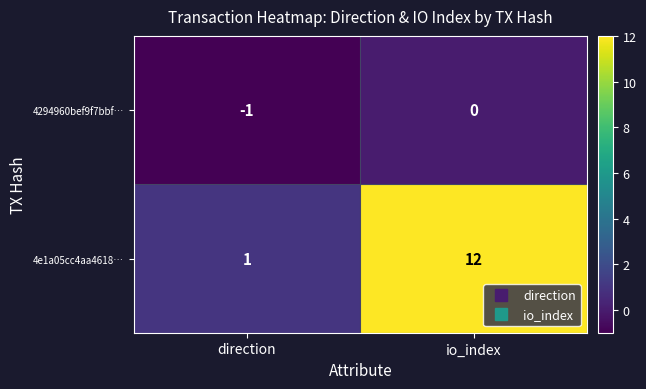

What is the total value across all series at io_index?

12